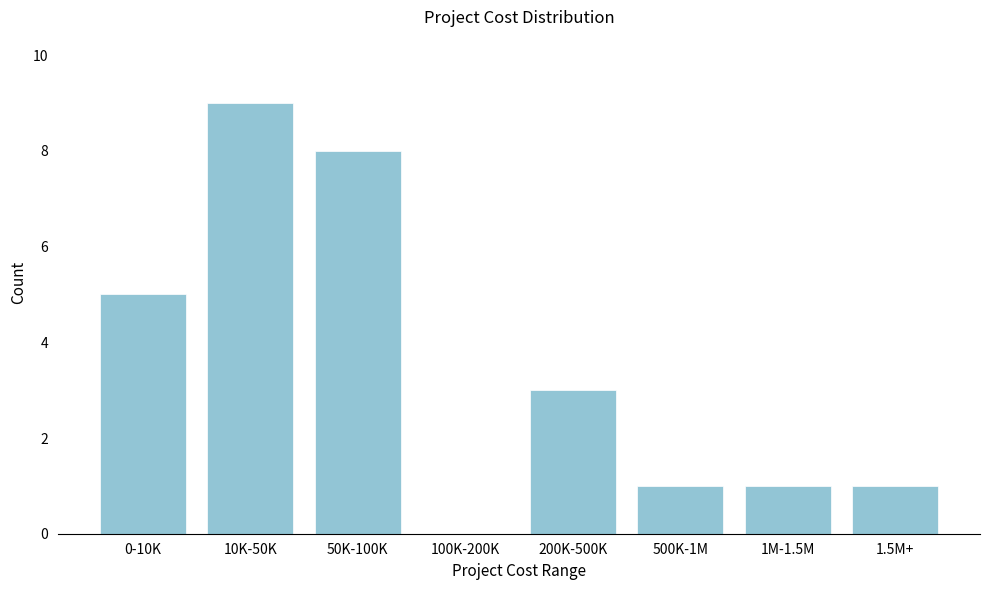

Reading left to right, extract all data points from this chart.

0-10K=5	10K-50K=9	50K-100K=8	100K-200K=0	200K-500K=3	500K-1M=1	1M-1.5M=1	1.5M+=1